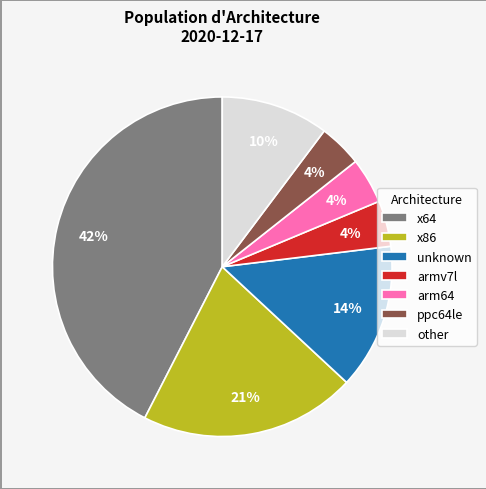

How many segments does this pie chart have?

7